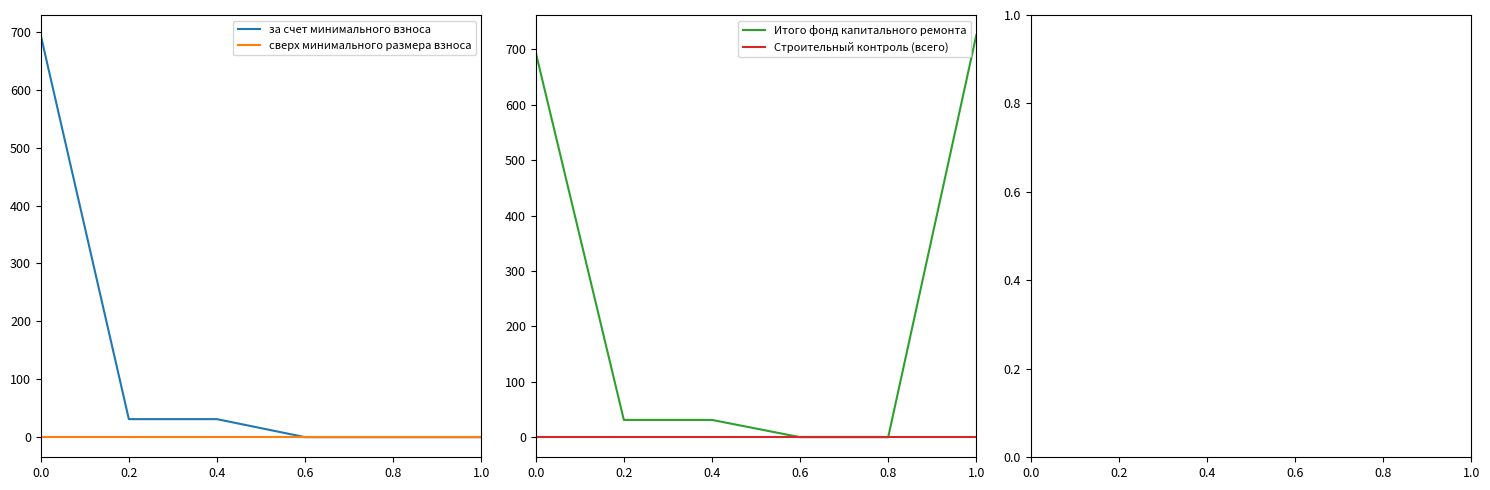

True or false: Строительный контроль (всего) has a value of 0.0 at 0.4.

True